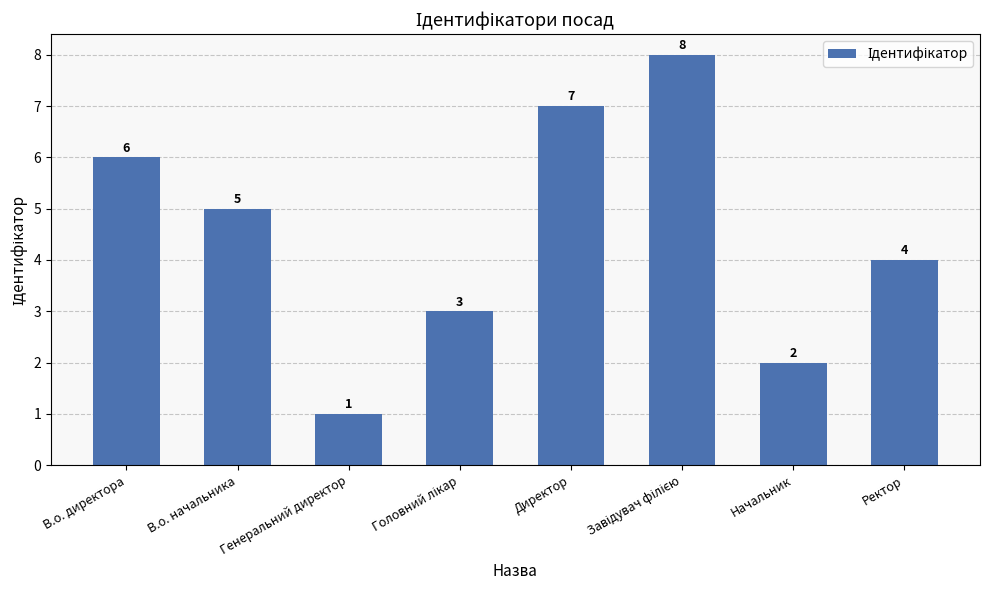

Reading left to right, list all the values displayed in this chart.

6	5	1	3	7	8	2	4